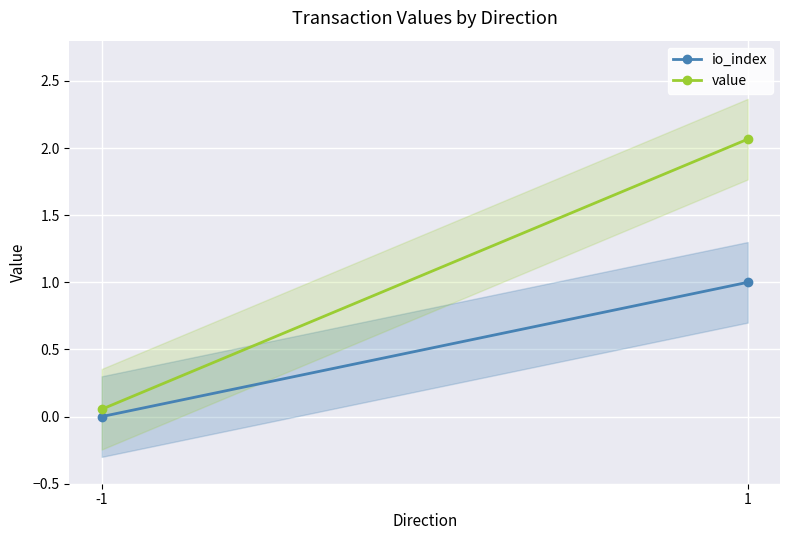

What is the approximate value of io_index at 1?

1.0